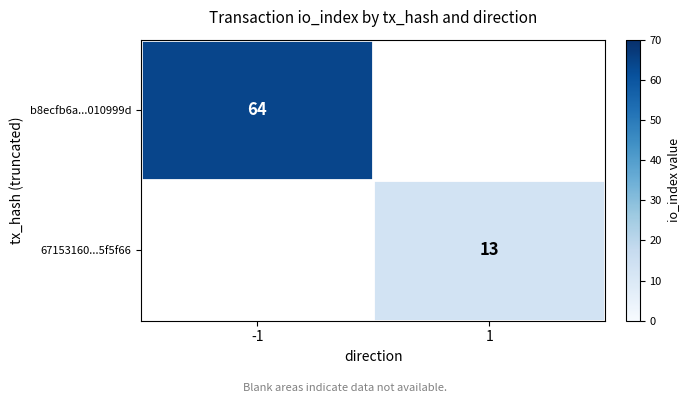

At how many categories does at least one series exceed 45?

1